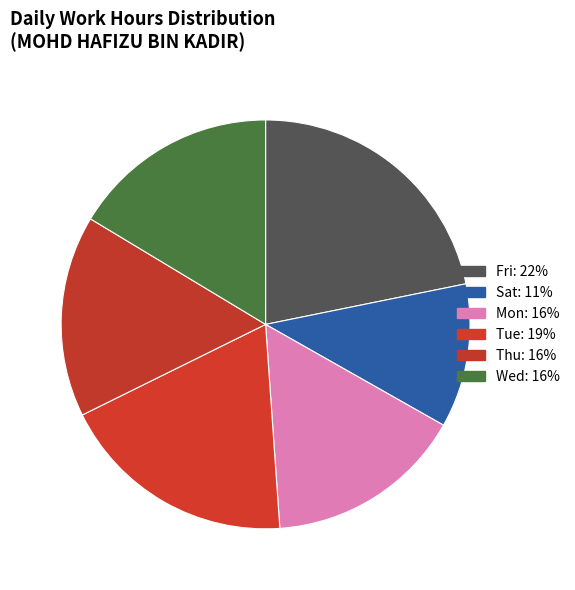

How many segments does this pie chart have?

6